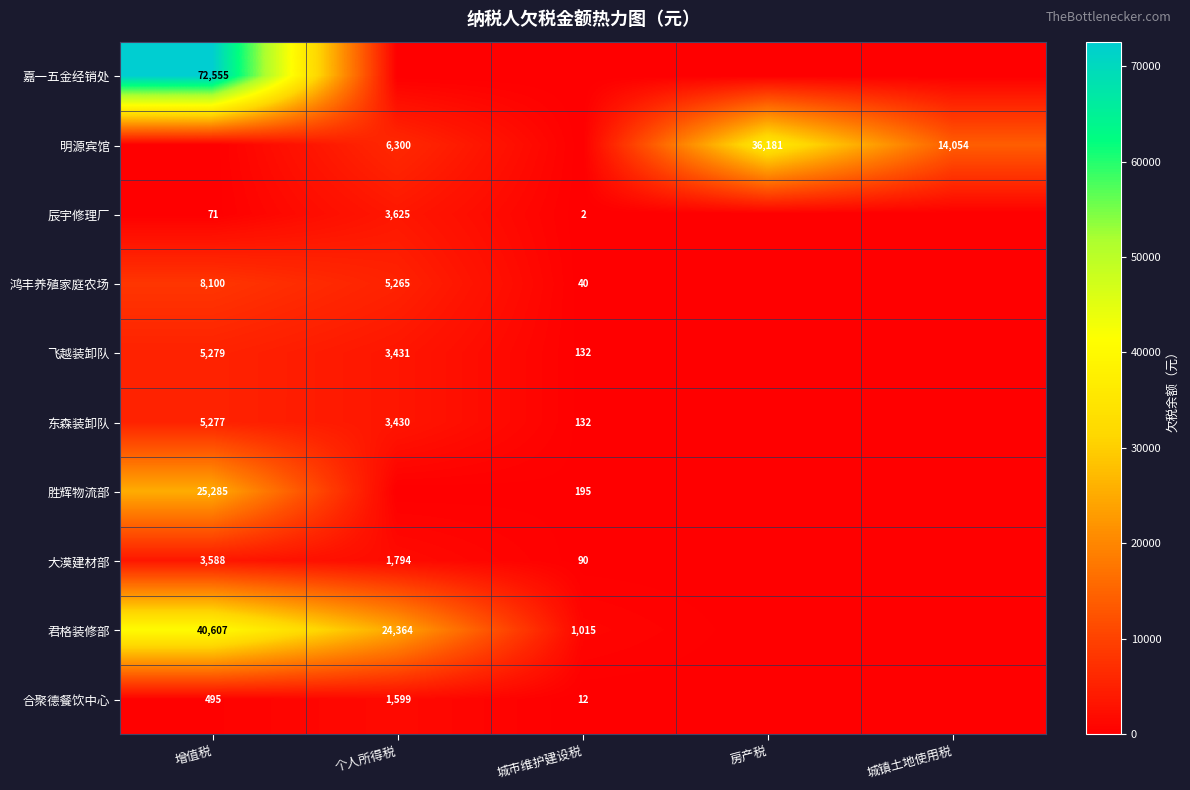

The value of 明源宾馆 at 房产税 is 52326. True or false?

False